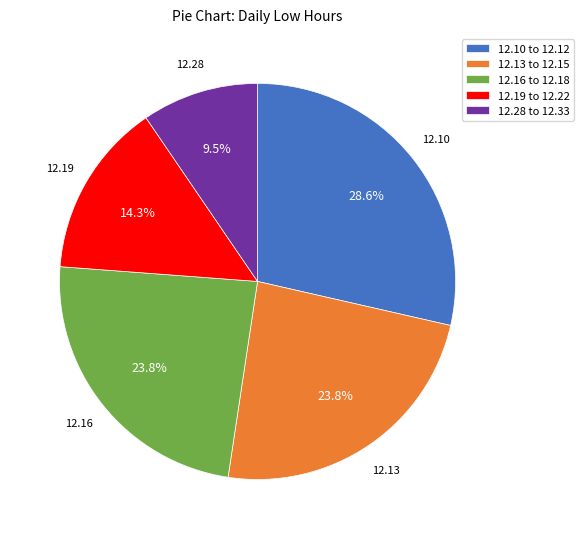

Which has a higher value, 12.10 to 12.12 or 12.28 to 12.33?

12.10 to 12.12